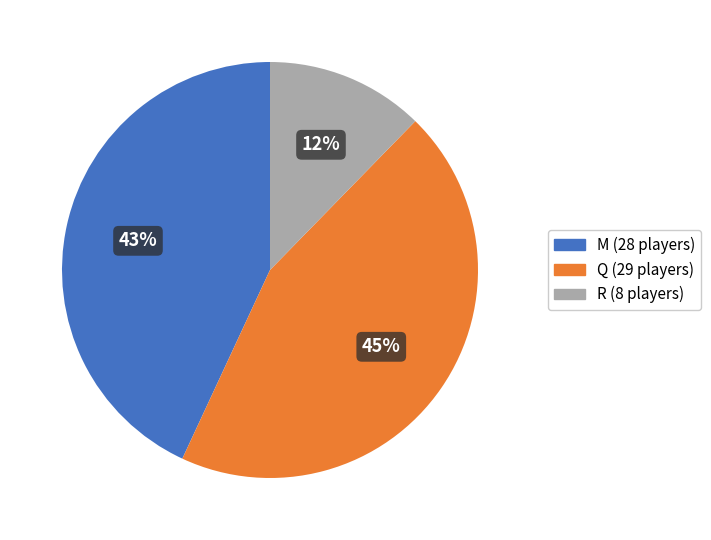

Between R and M, which is larger?

M